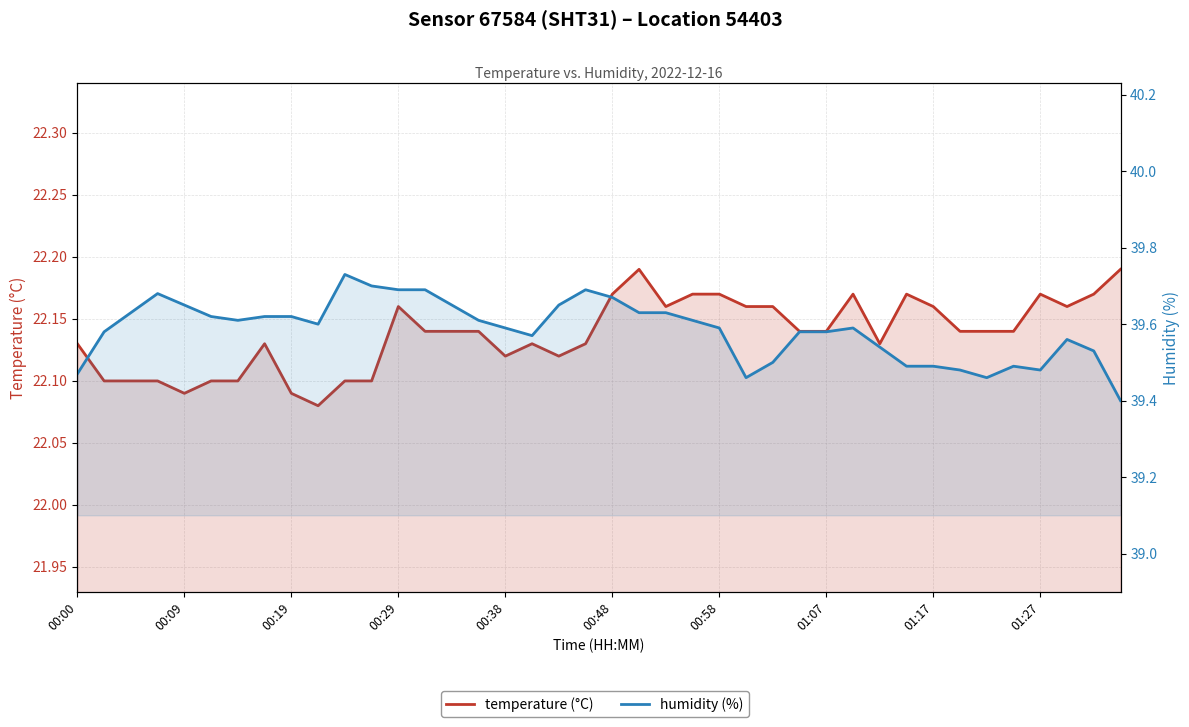

At how many categories does at least one series exceed 26?

40